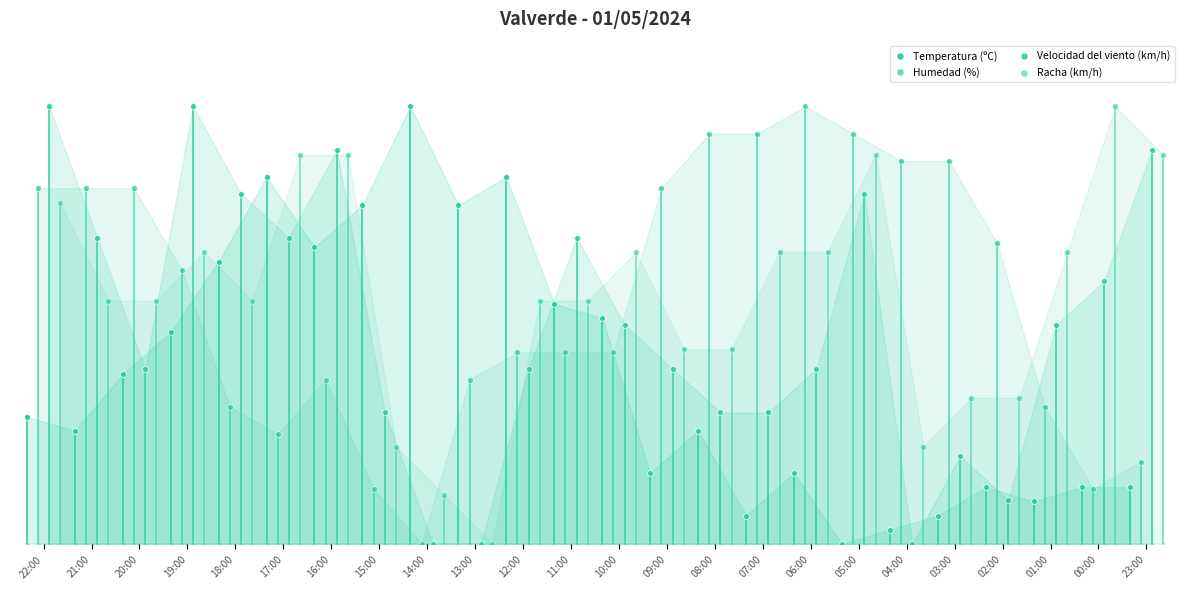

Which series has the widest spread of Y values?

Temperatura (ºC)